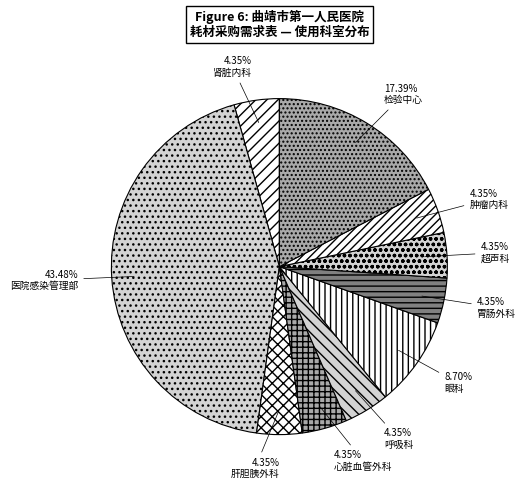

Approximately how many times larger is the value at 医院感染管理部 compared to 肾脏内科?

10.0